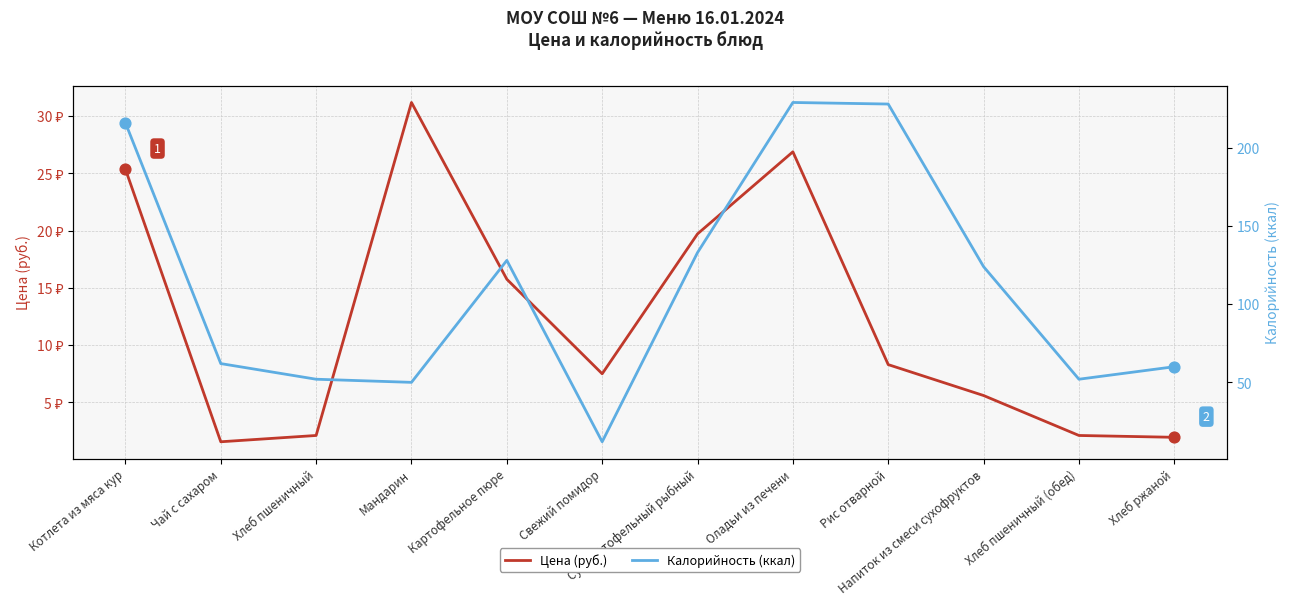

Which series has the widest spread of Y values?

Калорийность (ккал)